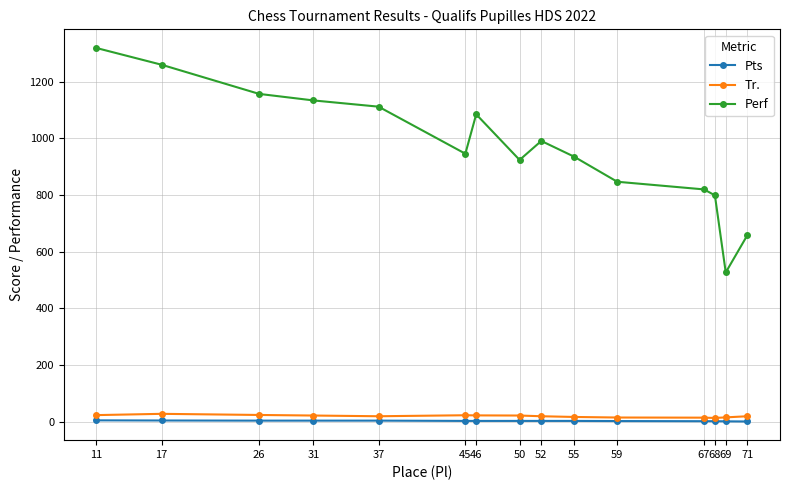

Is it true that Perf equals 924.0 at 50?

True